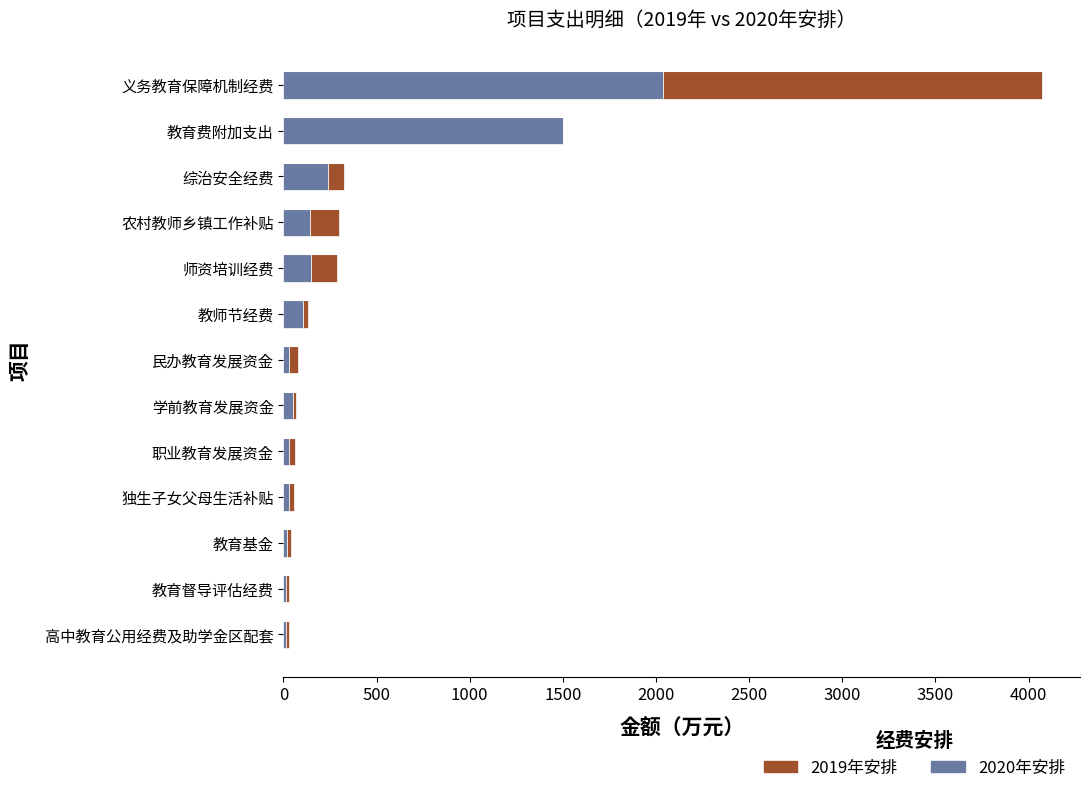

Which category has the highest value in the 2020年安排 series?

义务教育保障机制经费